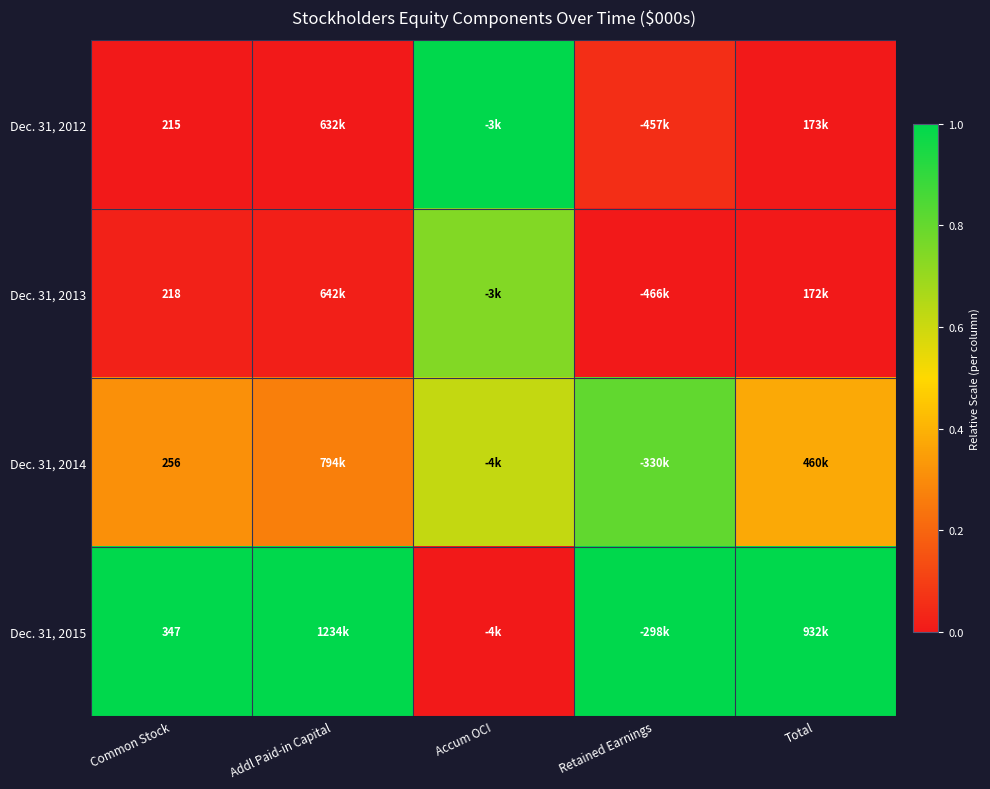

How many distinct data groups are displayed?

4